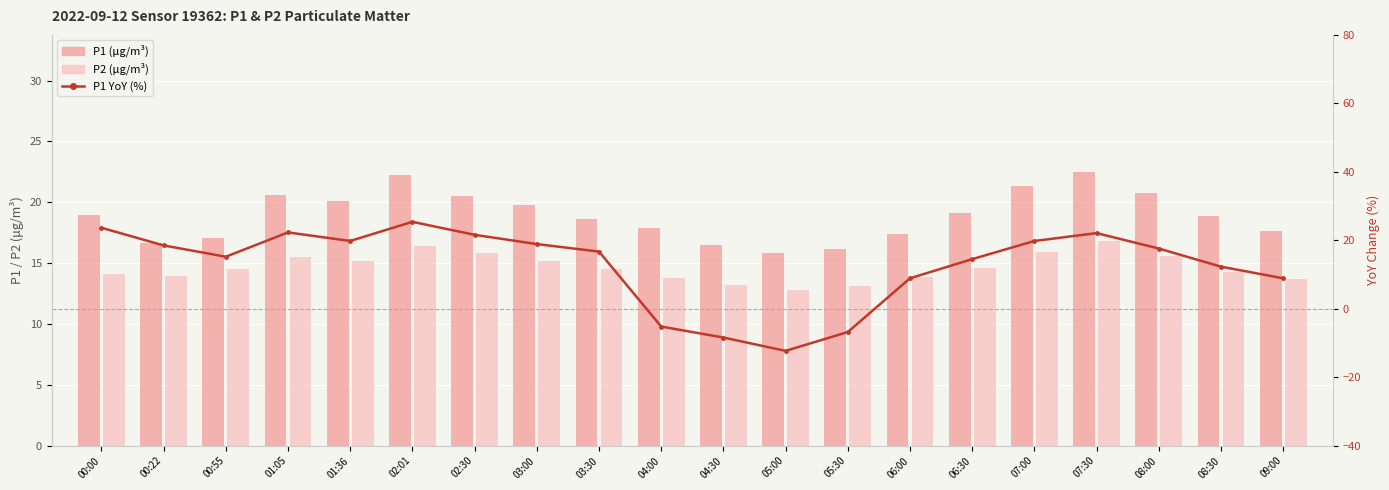

How many data points in P1 (μg/m³) are above 18?

12